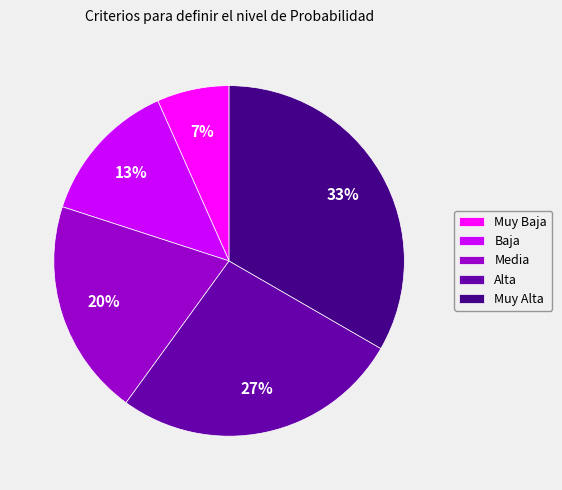

Is Alta the majority of the pie?

No